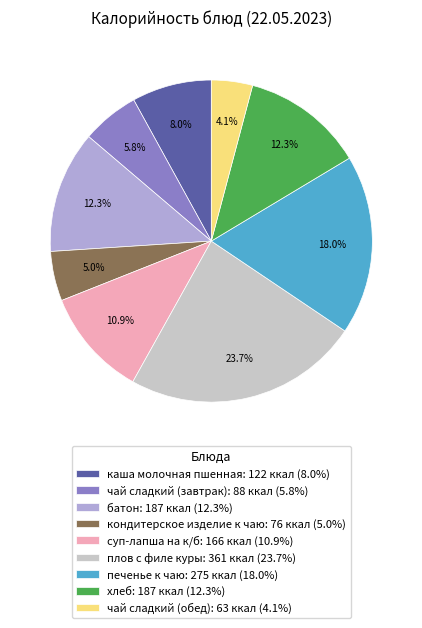

What is the ratio of the value at каша молочная пшенная to the value at батон?

0.7